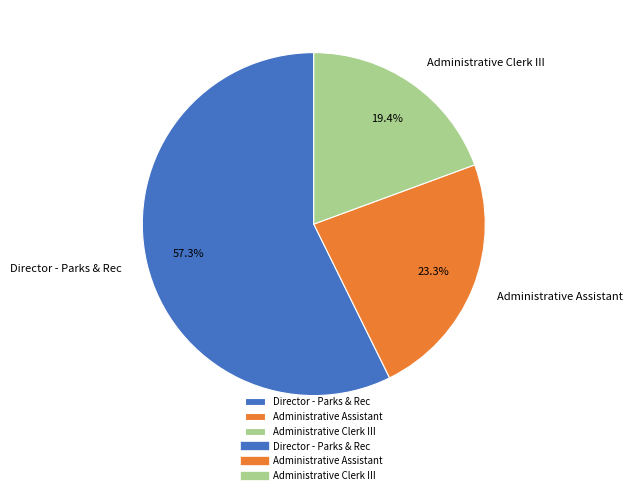

How many segments does this pie chart have?

3